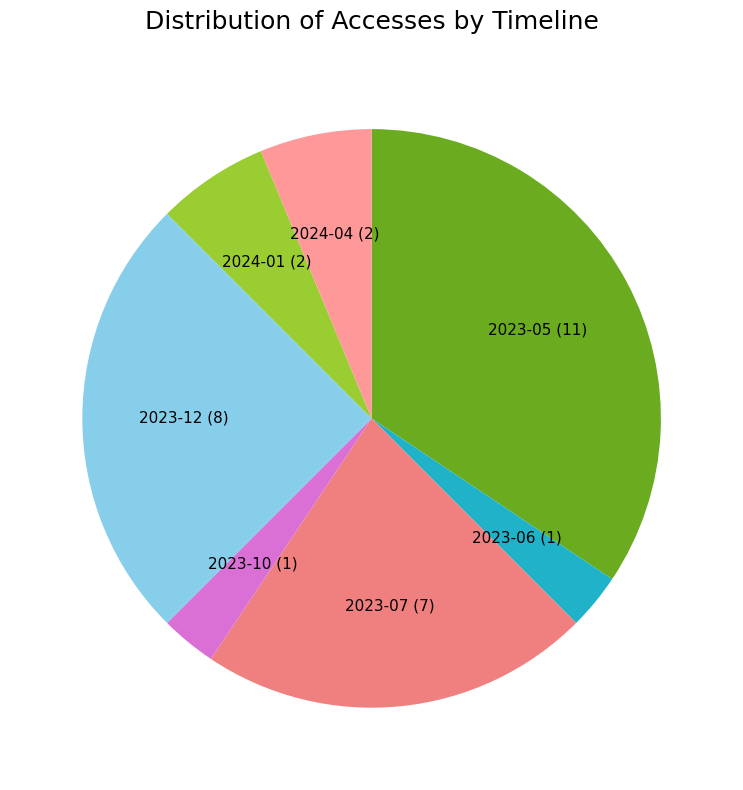

Which category has the biggest portion of the pie?

2023-05 (11)